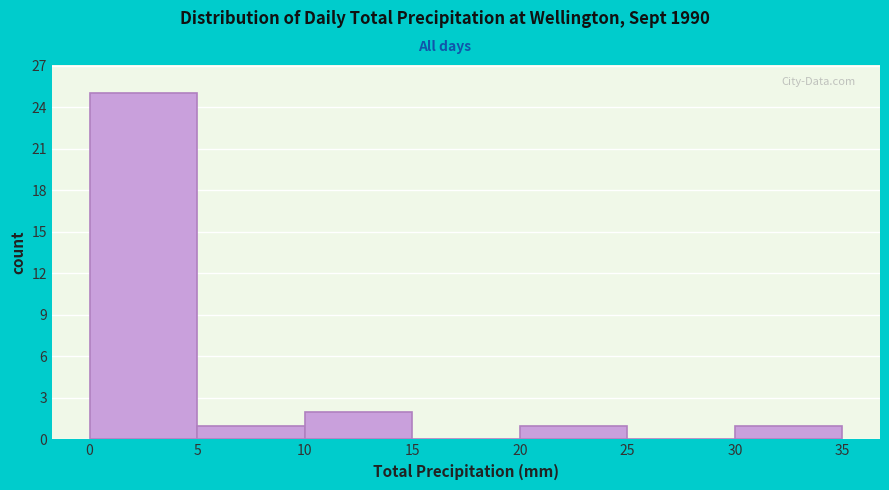

What is the height of the bar covering 0 to 5 on the x-axis? The values are not printed on the chart, so give them approximately, as read against the axis.

25